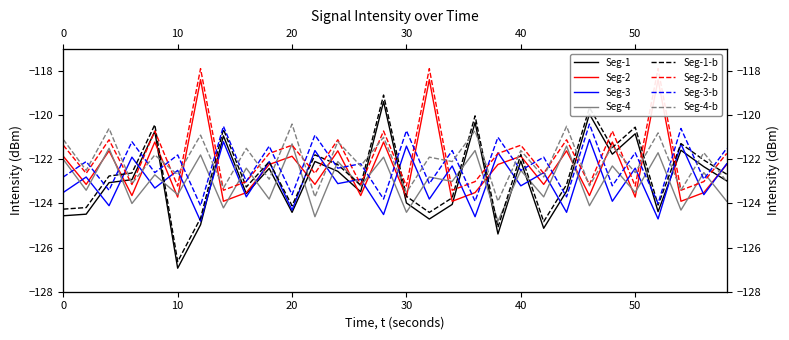

Which series has the largest range (max minus min)?

Seg-1